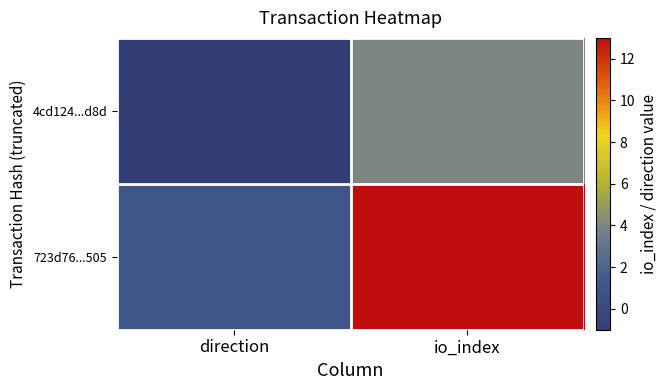

At which category does the chart reach its peak across all series?

io_index